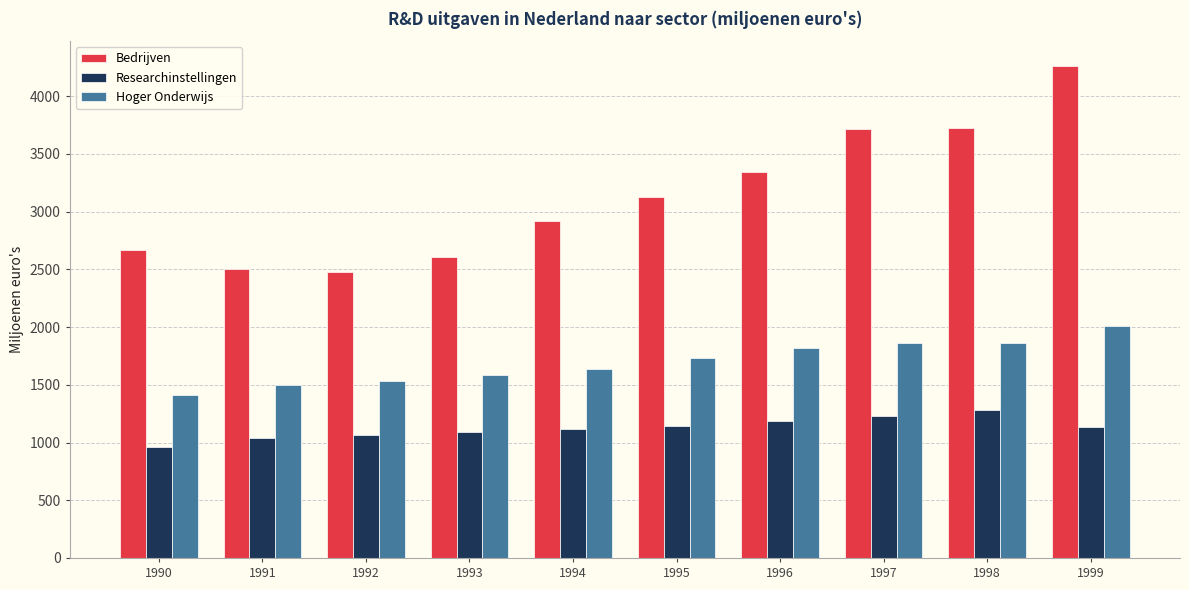

At how many categories does at least one series exceed 3223?

4